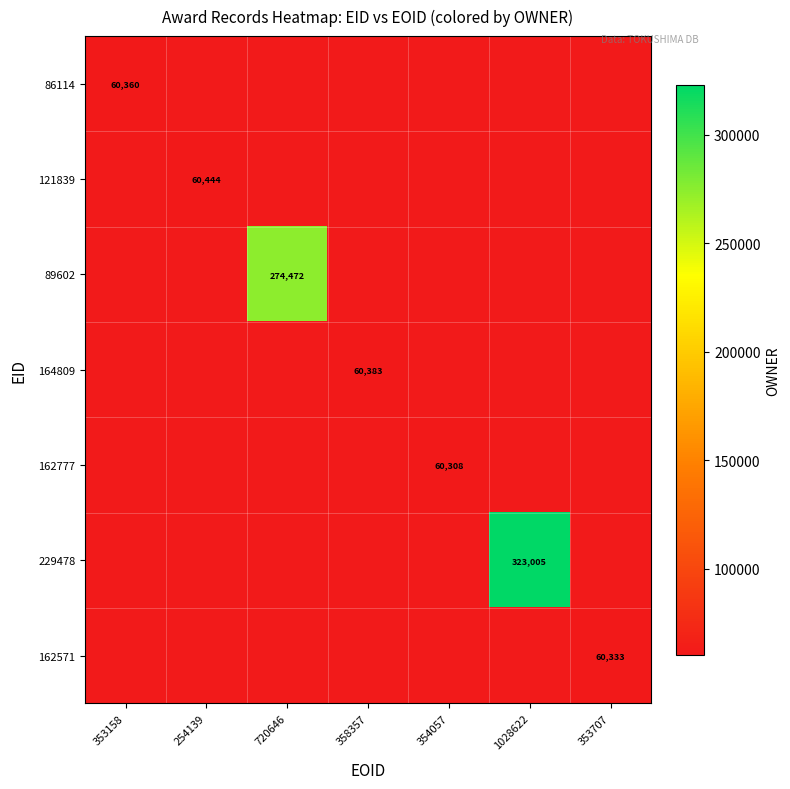

Count the number of data series in this chart.

7